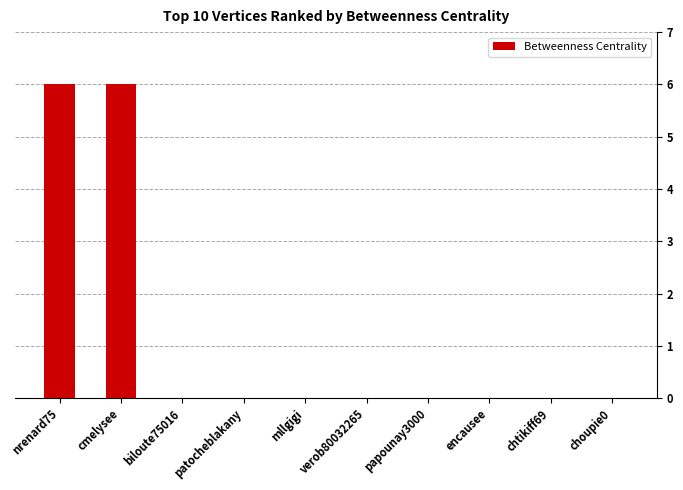

True or false: the data shows 6 at nrenard75.

True